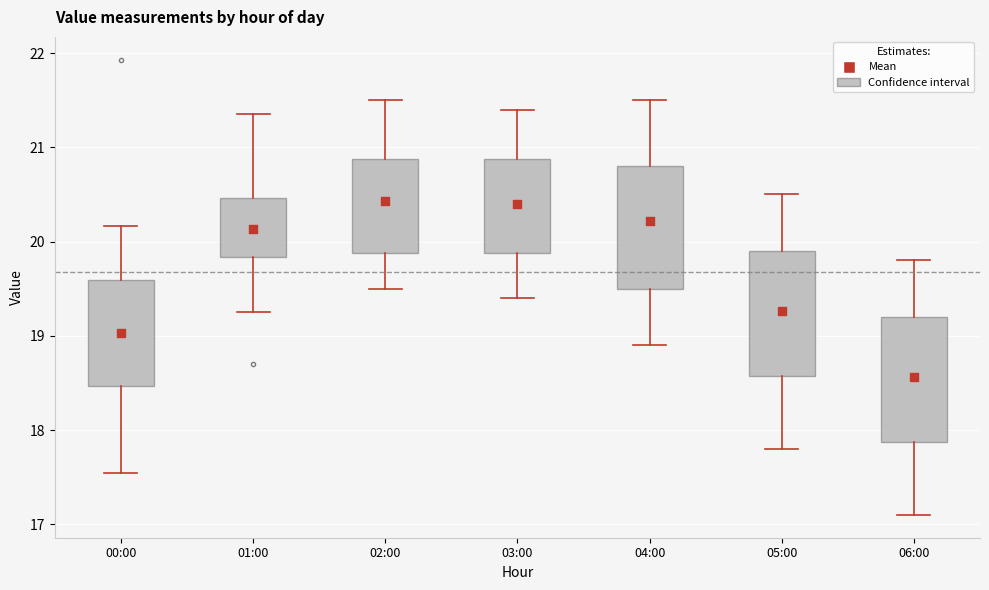

Where does the median line of the box for 04:00 sit on the y-axis? The values are not printed on the chart, so give them approximately, as read against the axis.

20.2